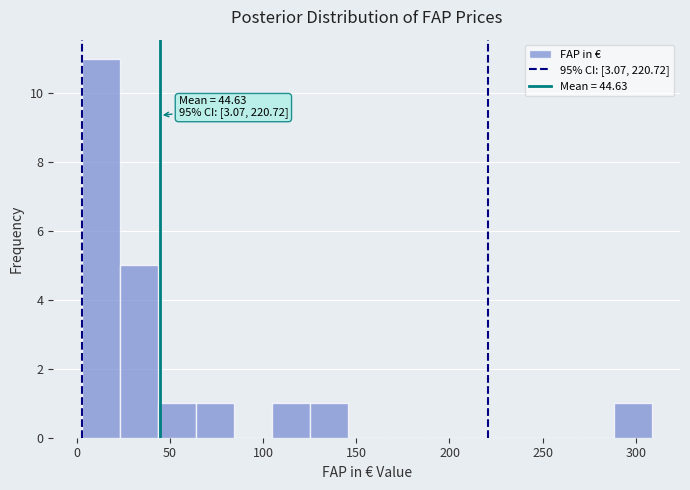

Which range on the x-axis has the tallest bar?

5 to 25